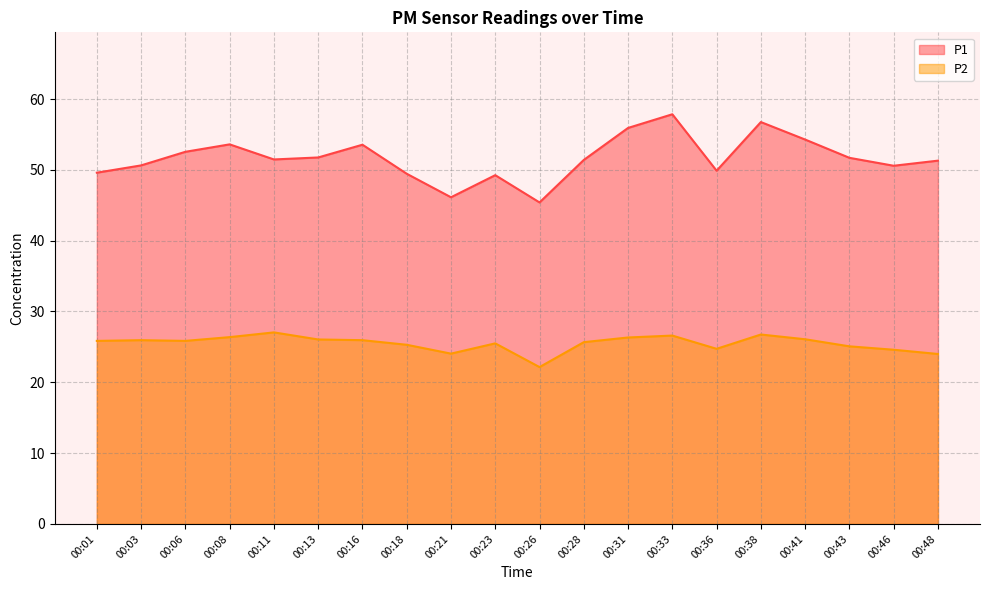

True or false: P2 and P1 intersect in this chart.

False